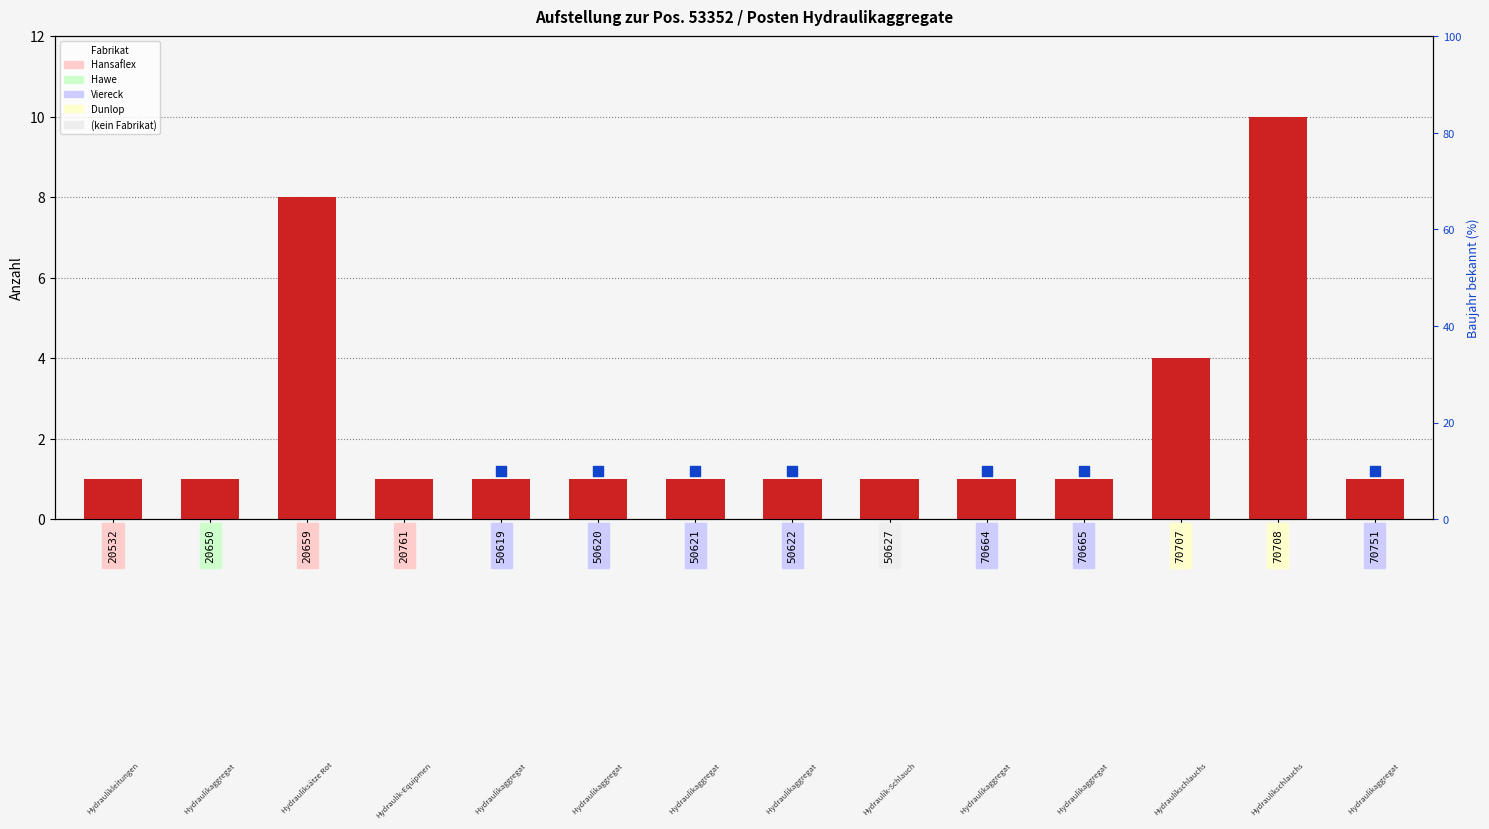

At how many categories does at least one series exceed 5?

9